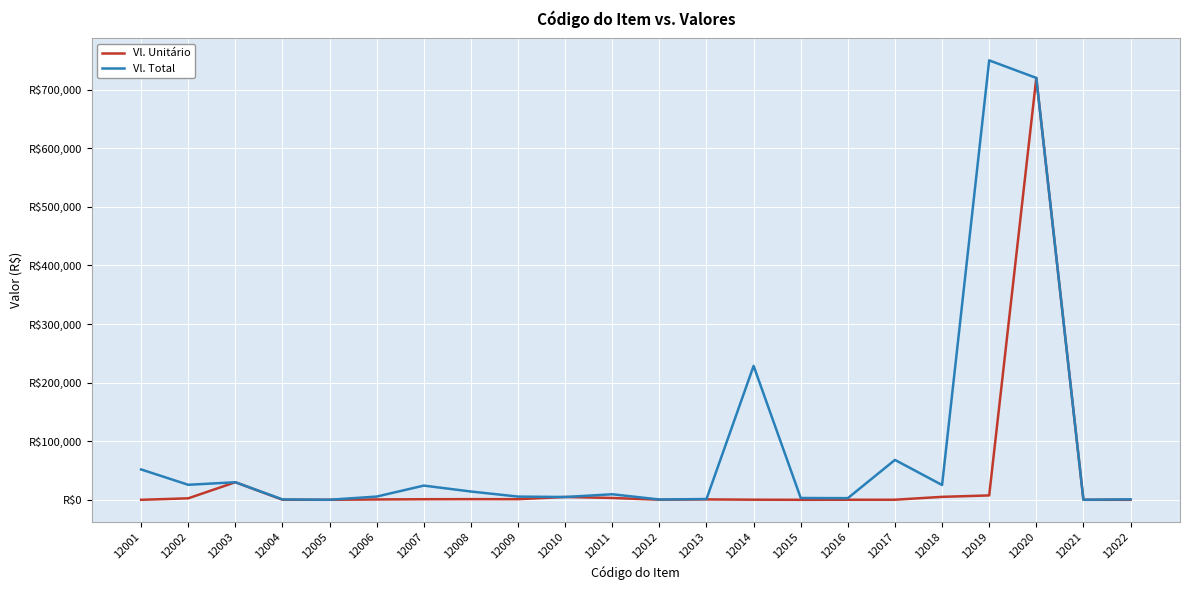

At which category does Vl. Unitário reach its first local valley?

12005